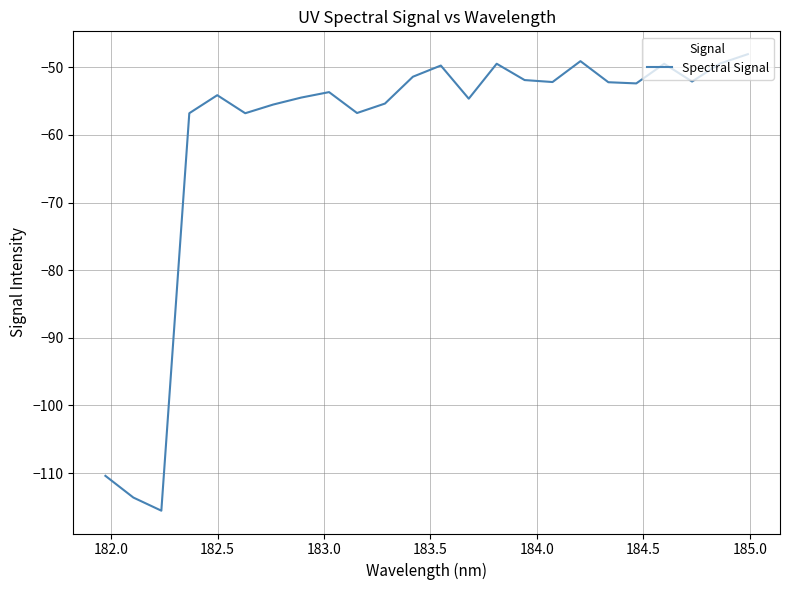

What is the smallest value displayed?

-115.5